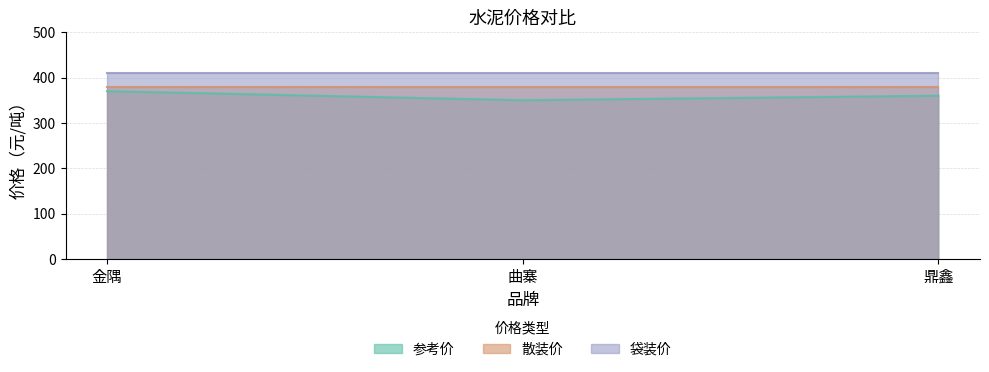

What is the label of the 2nd point from the left?

曲寨